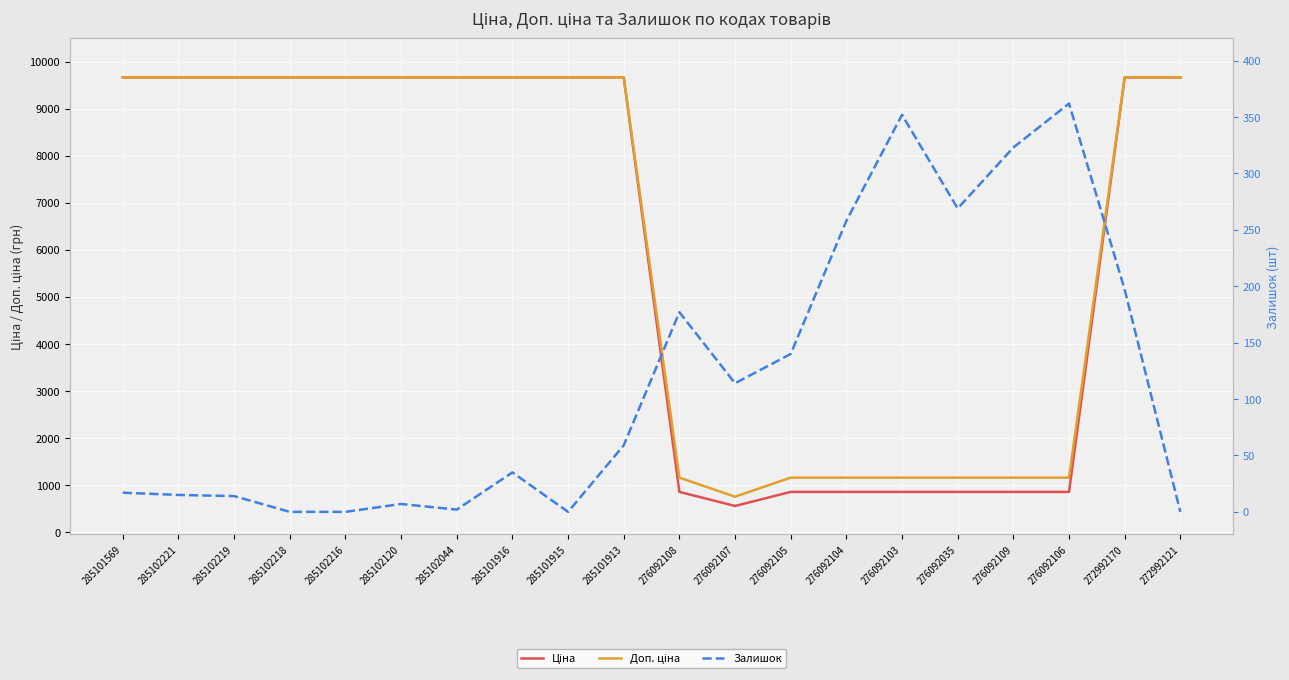

Does the chart display data point markers on the line(s)?

No